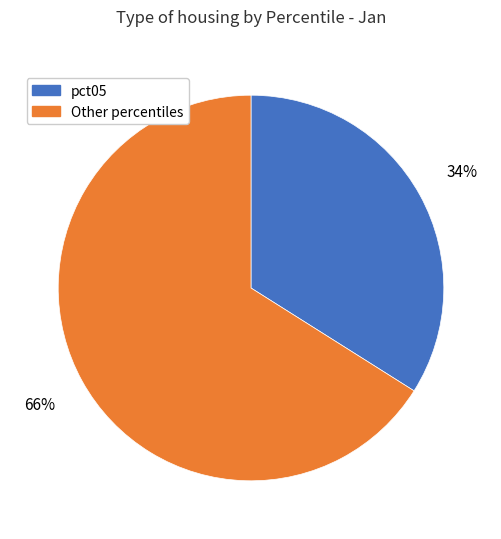

What is the largest slice in the pie chart?

Other percentiles